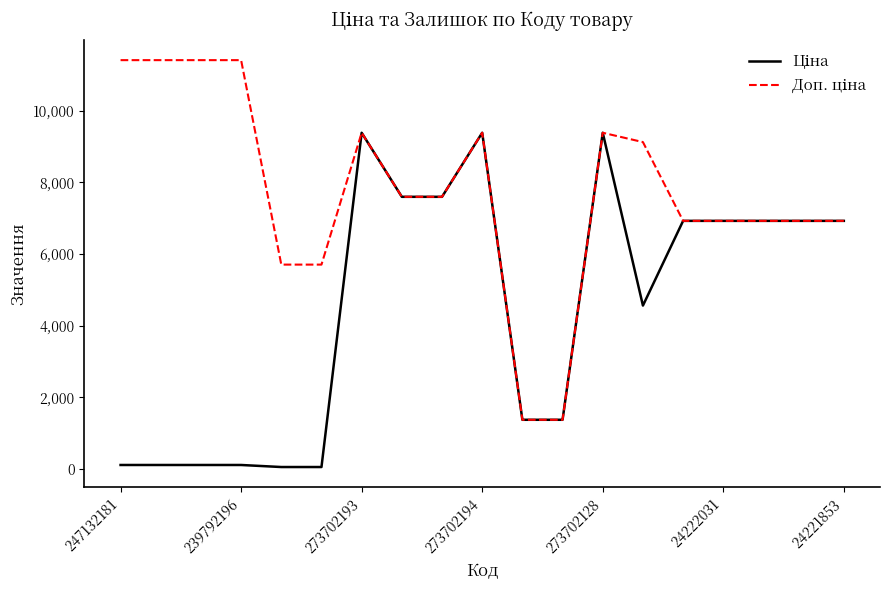

What is the maximum value shown in the chart?

11410.0